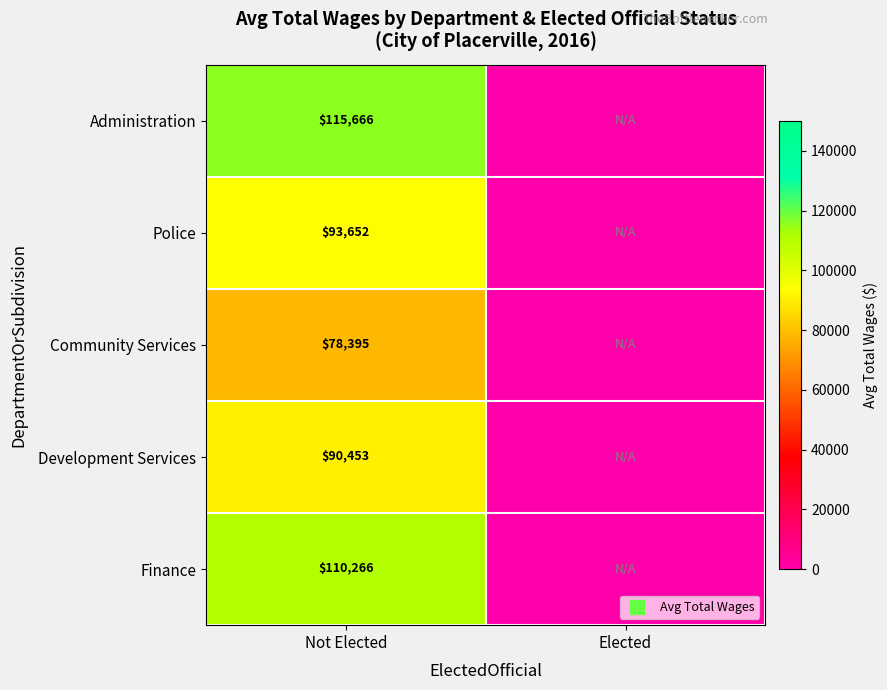

True or false: Community Services has a value of 34748.0 at Elected.

False